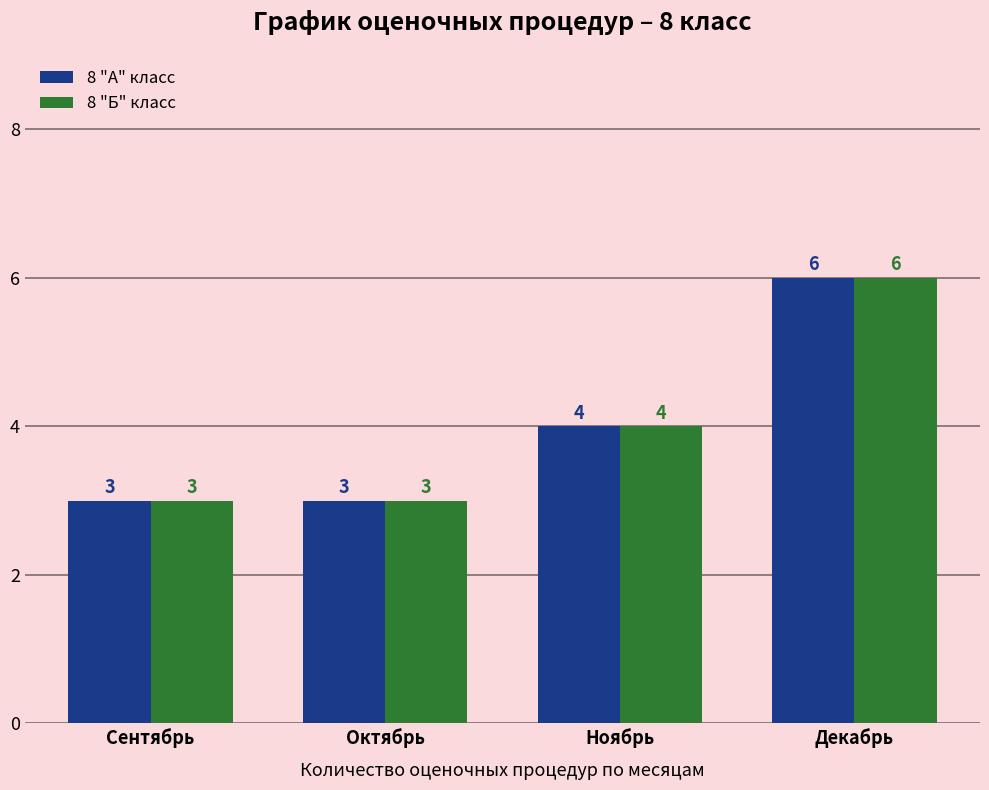

Reading left to right, what are all the values shown in this chart?

8 "А" класс: 3	3	4	6
8 "Б" класс: 3	3	4	6